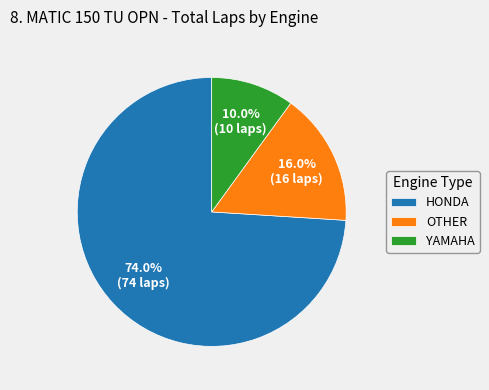

Count the number of slices in the pie.

3